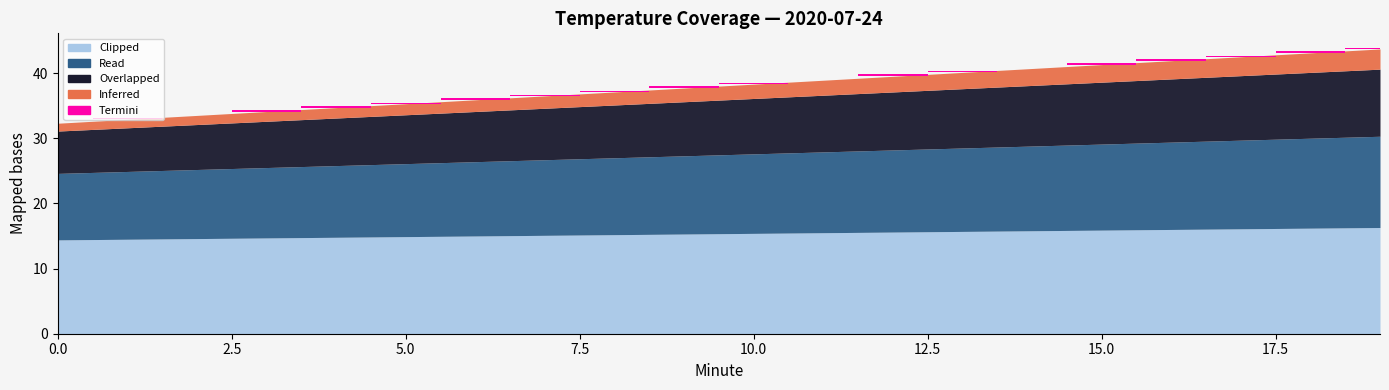

Which series has the largest range (max minus min)?

Read